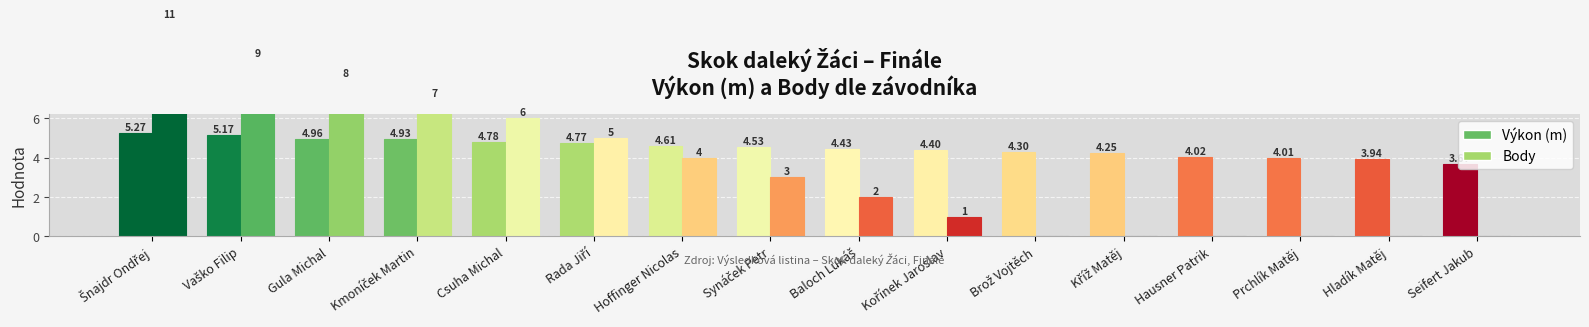

How many bars are there in each group?

2